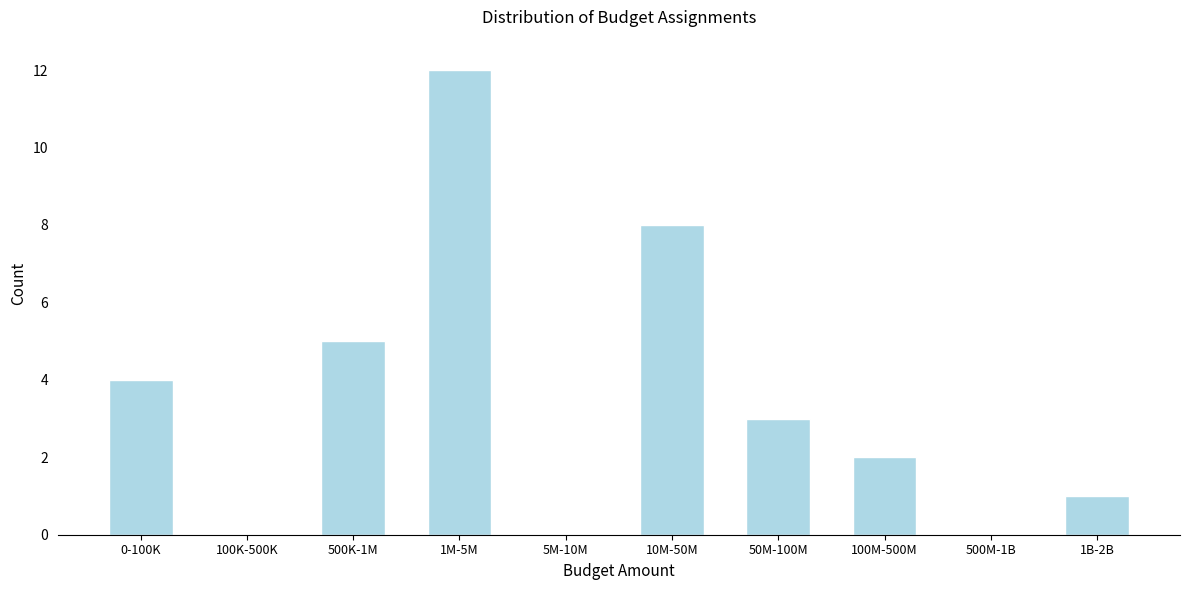

Reading right to left, what are all the values shown in this chart?

1B-2B=1	500M-1B=0	100M-500M=2	50M-100M=3	10M-50M=8	5M-10M=0	1M-5M=12	500K-1M=5	100K-500K=0	0-100K=4